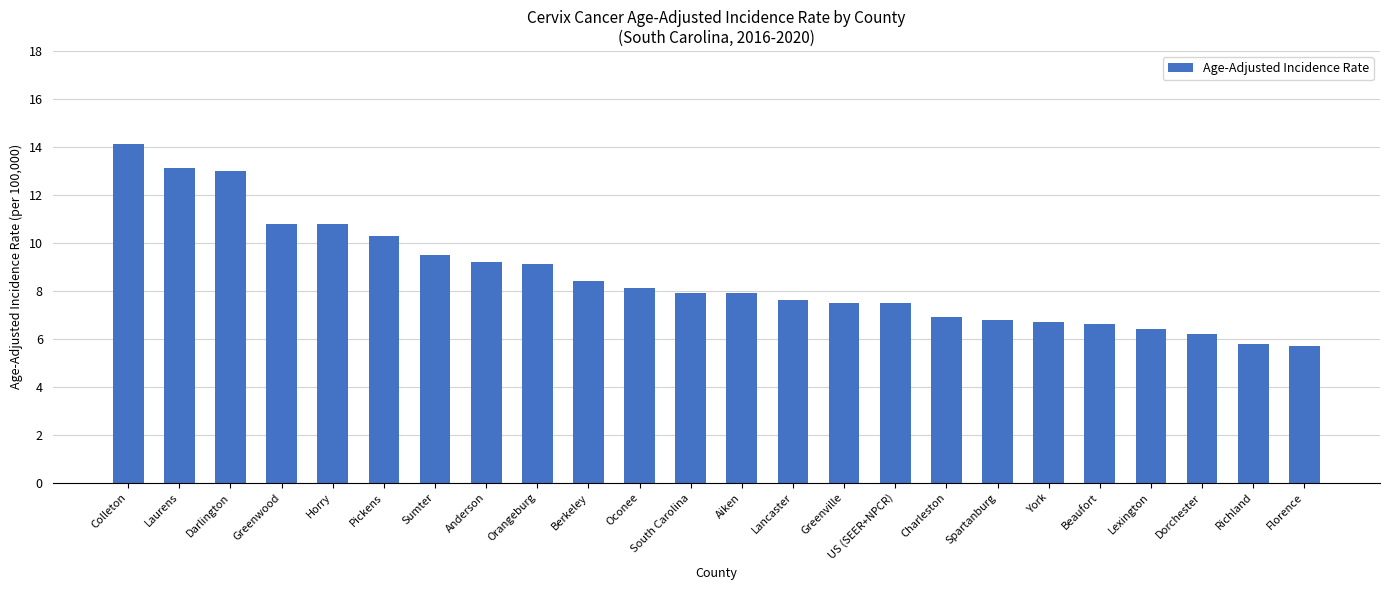

What is the value of the 15th bar from the left?

7.5